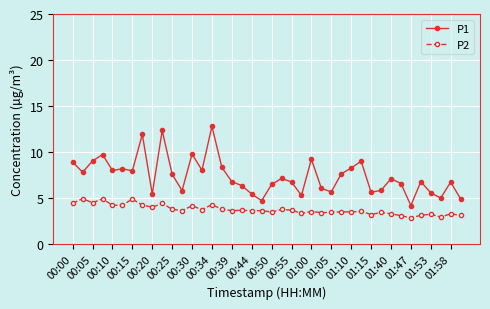

True or false: P1 has more than 2 points higher than both neighbors.

True